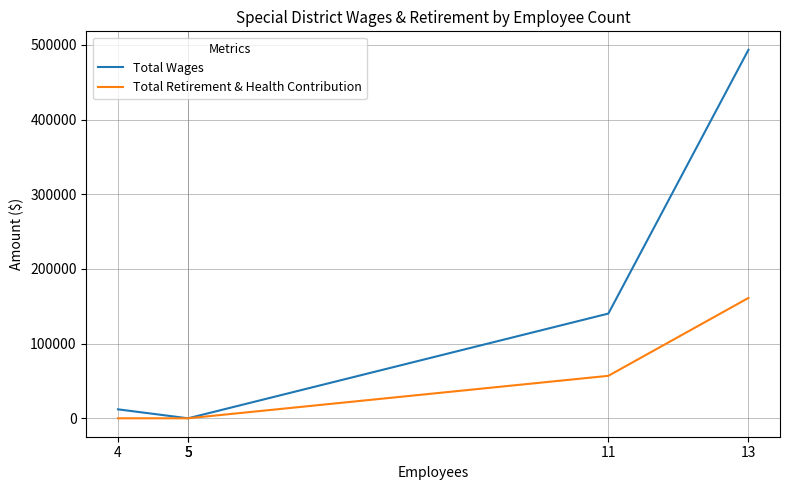

List the labels in order of Total Retirement & Health Contribution value, smallest first.

4, 5, 5, 11, 13